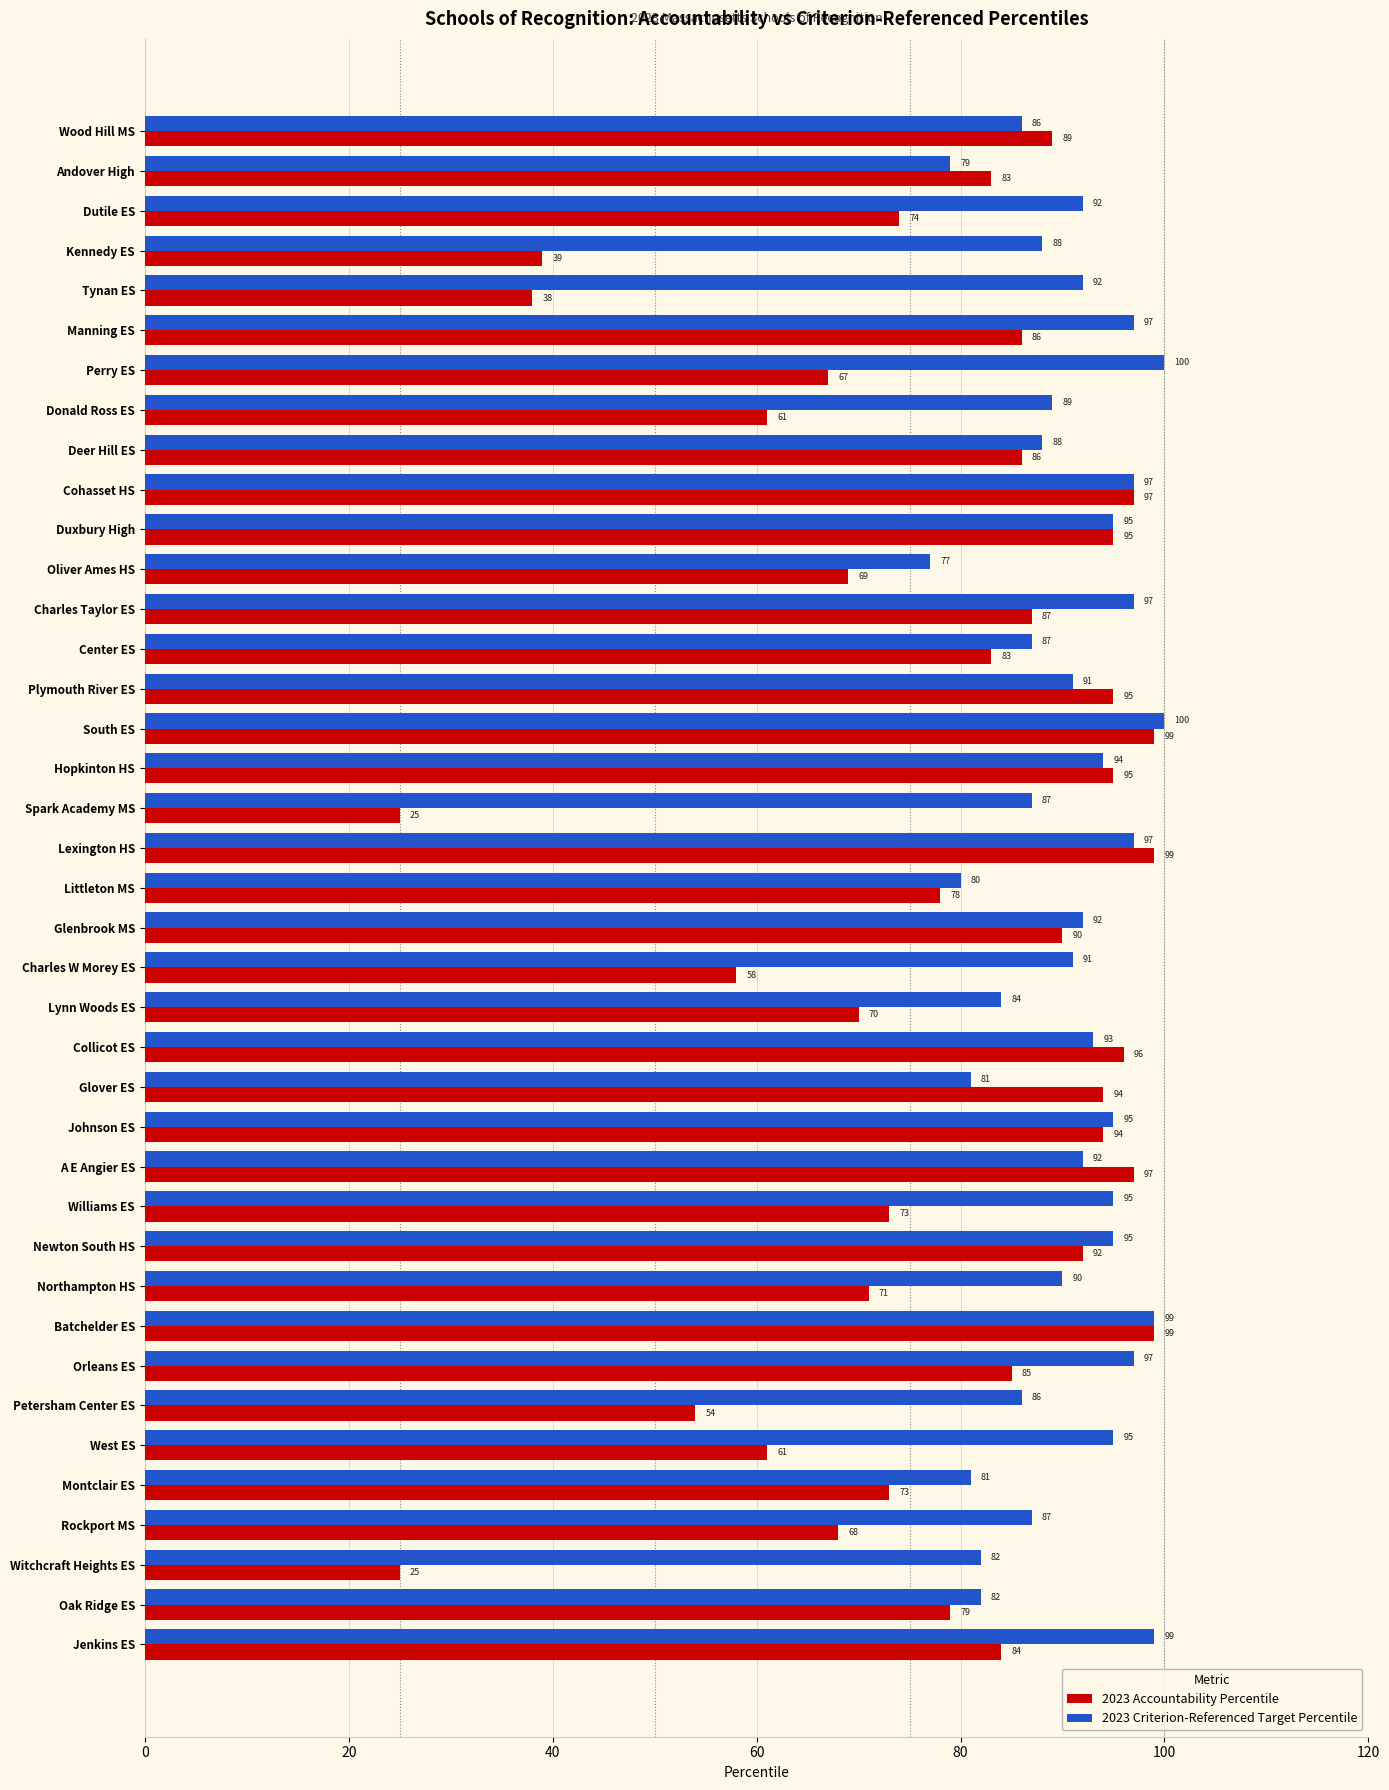

Rank the series by their maximum value, from highest to lowest.

2023 Criterion-Referenced Target Percentile, 2023 Accountability Percentile